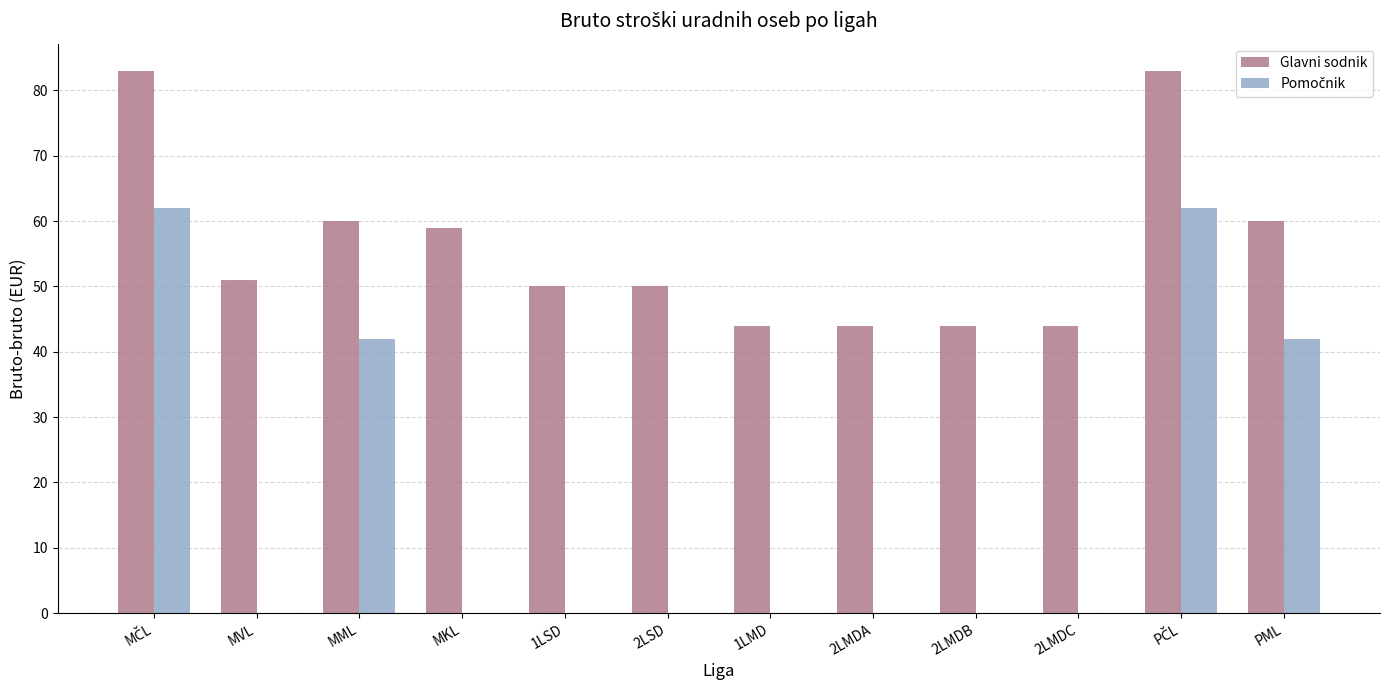

The value of Glavni sodnik at 2LSD is 50. True or false?

True